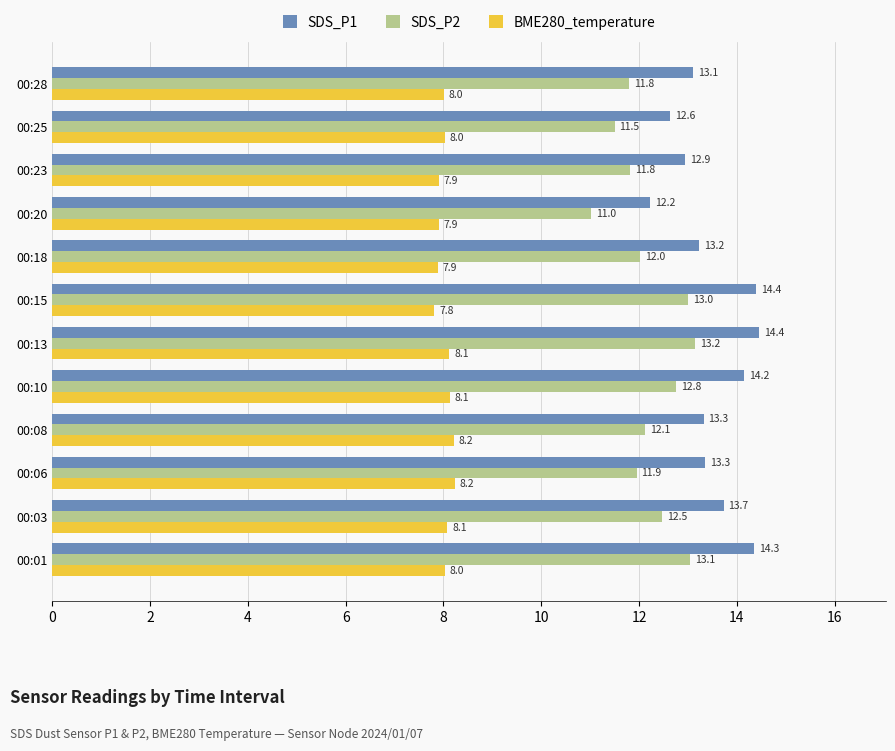

Count the number of data series in this chart.

3